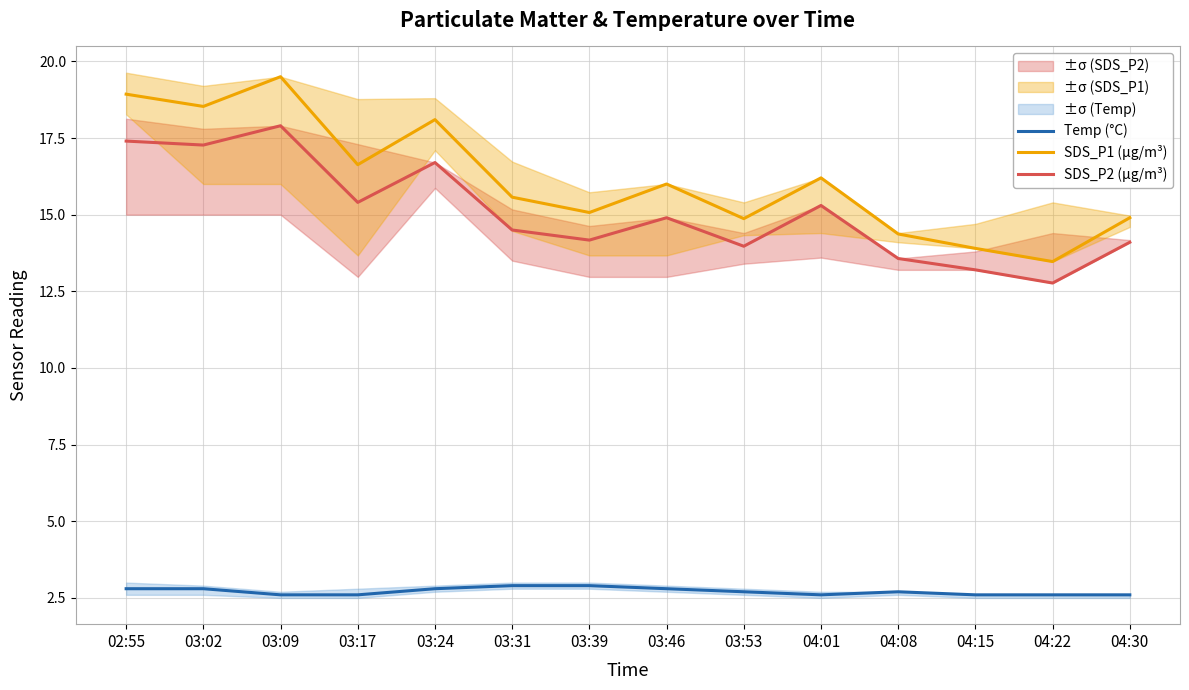

True or false: SDS_P2 (µg/m³) has more than 1 points higher than both neighbors.

True